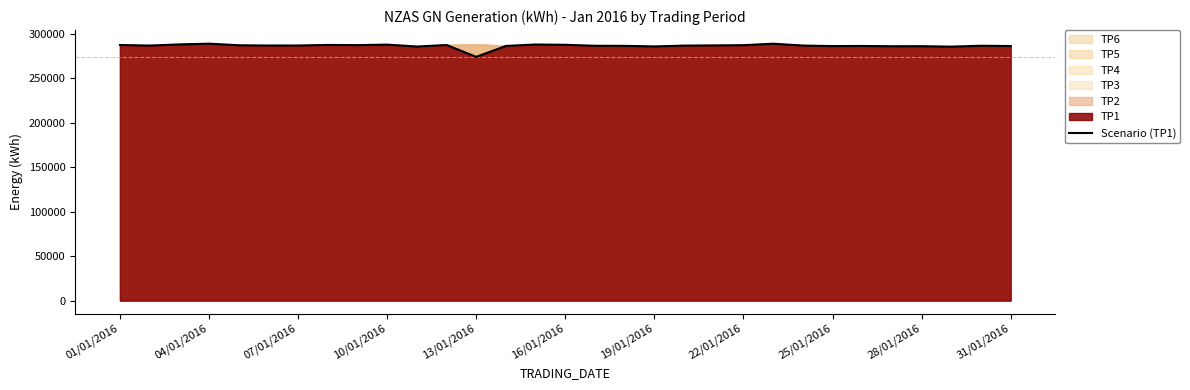

How many interior local valleys (lower than both neighbors) does the data have?

9